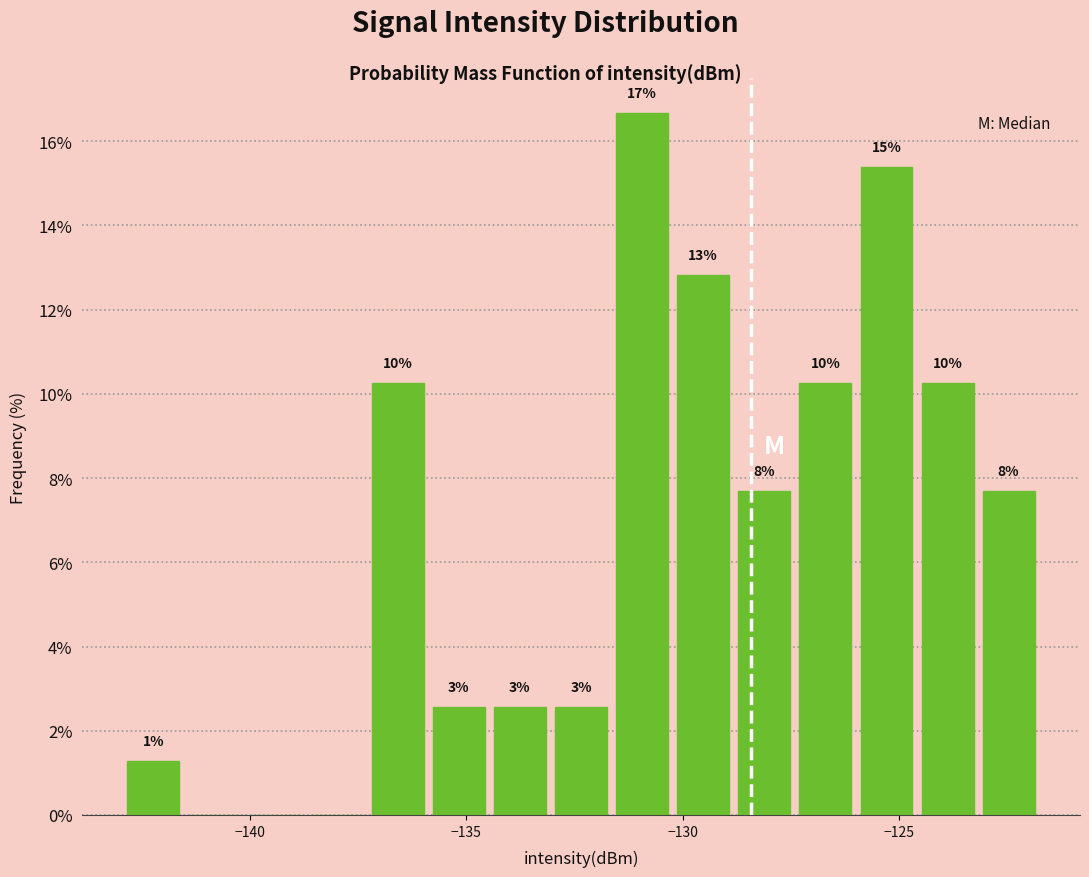

Around what value on the x-axis is the tallest bar? Give the approximate position of its centre, as read against the axis.

-131.0